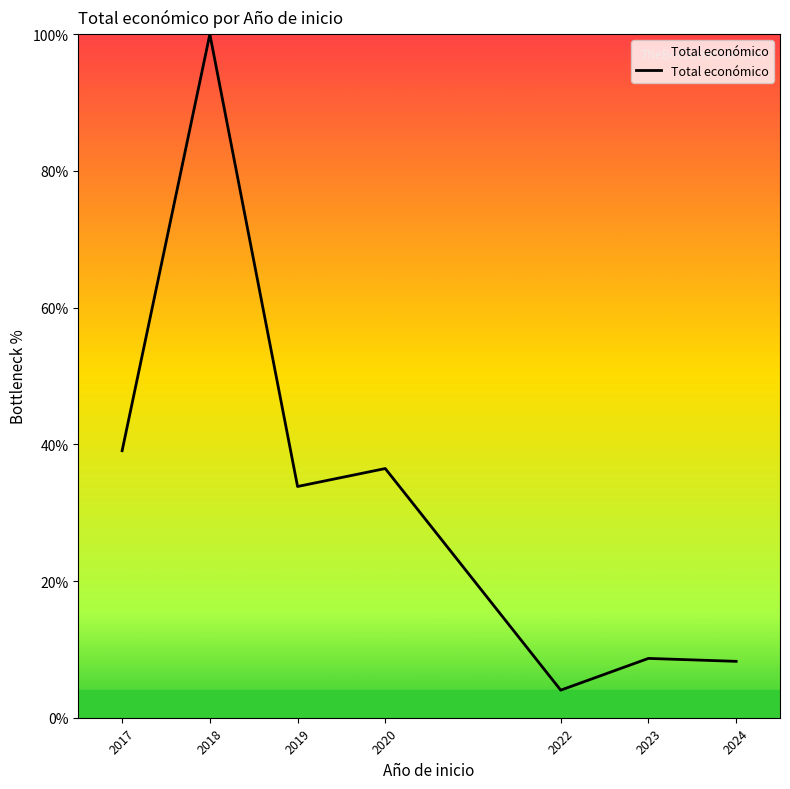

How many values are below 33?

3